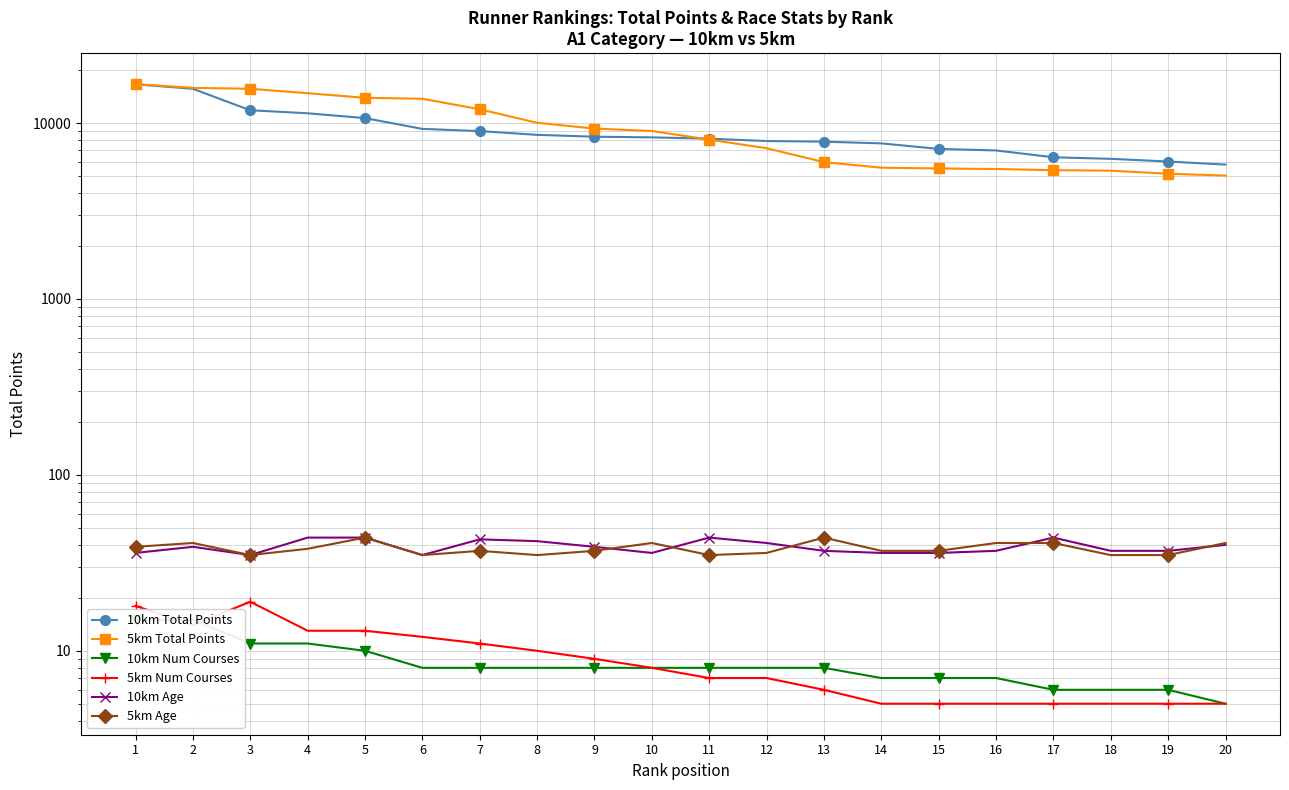

What is the total value across all series at 20?

10926